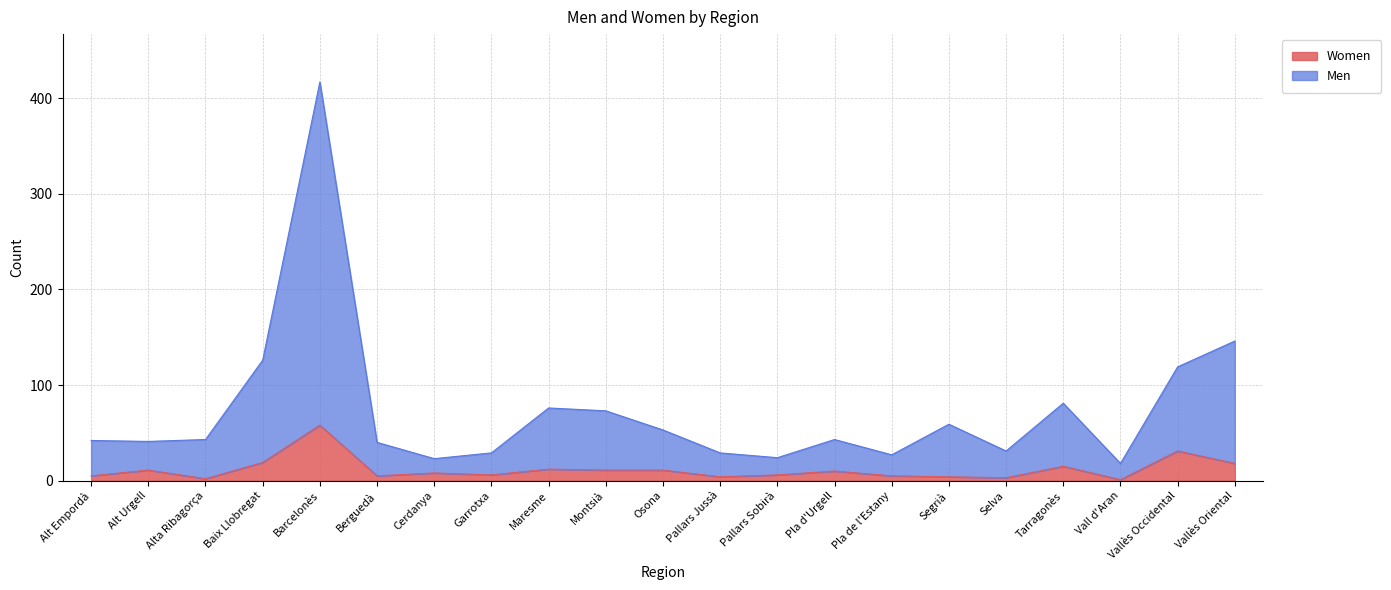

How many lines are shown in the chart?

2